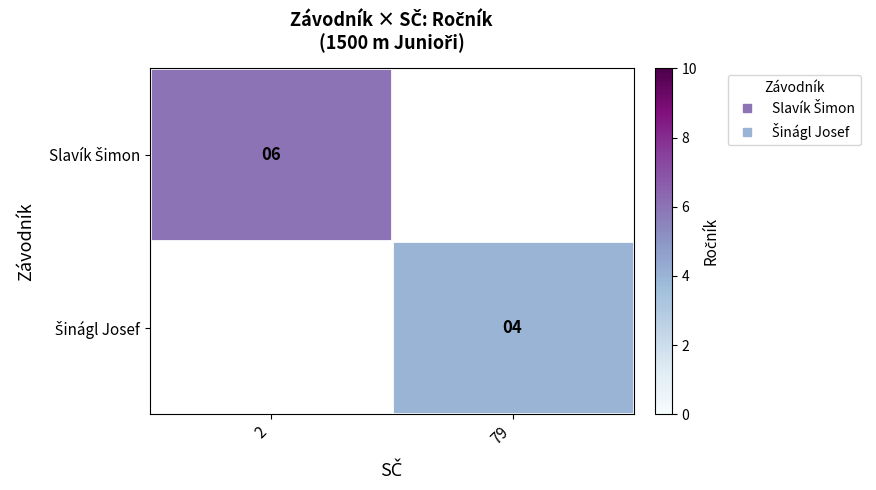

Which category has the lowest value in the Šinágl Josef series?

2